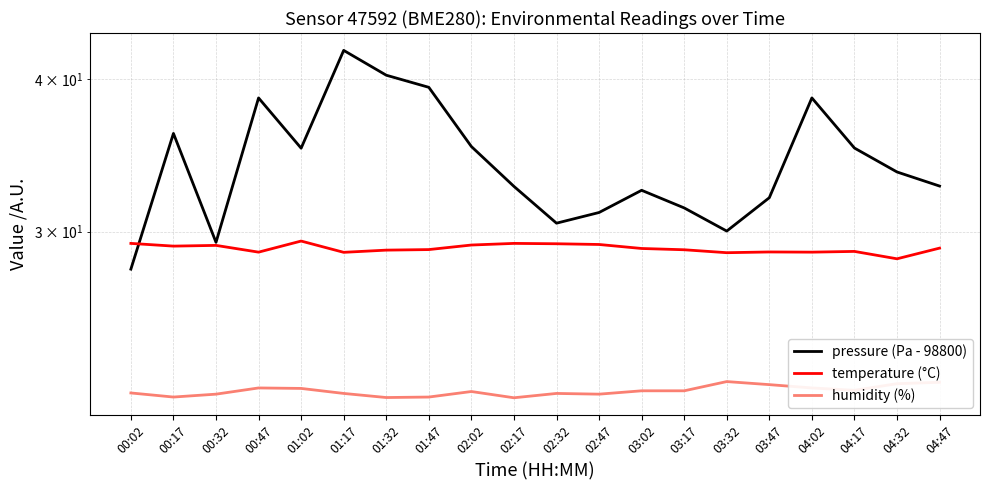

How many times do pressure (Pa - 98800) and temperature (°C) cross each other?

1